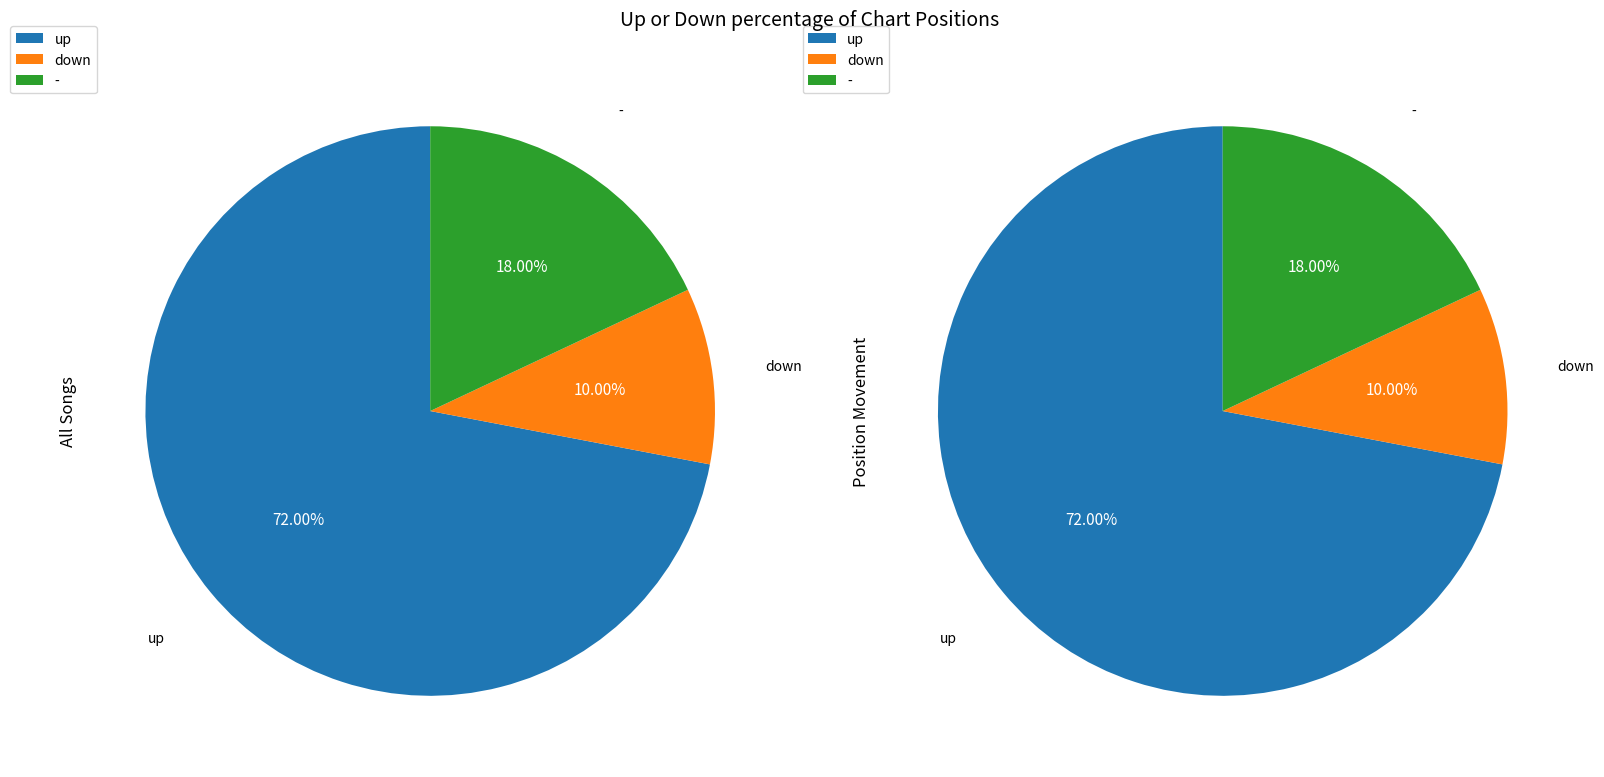

How many slices are in this pie chart?

3